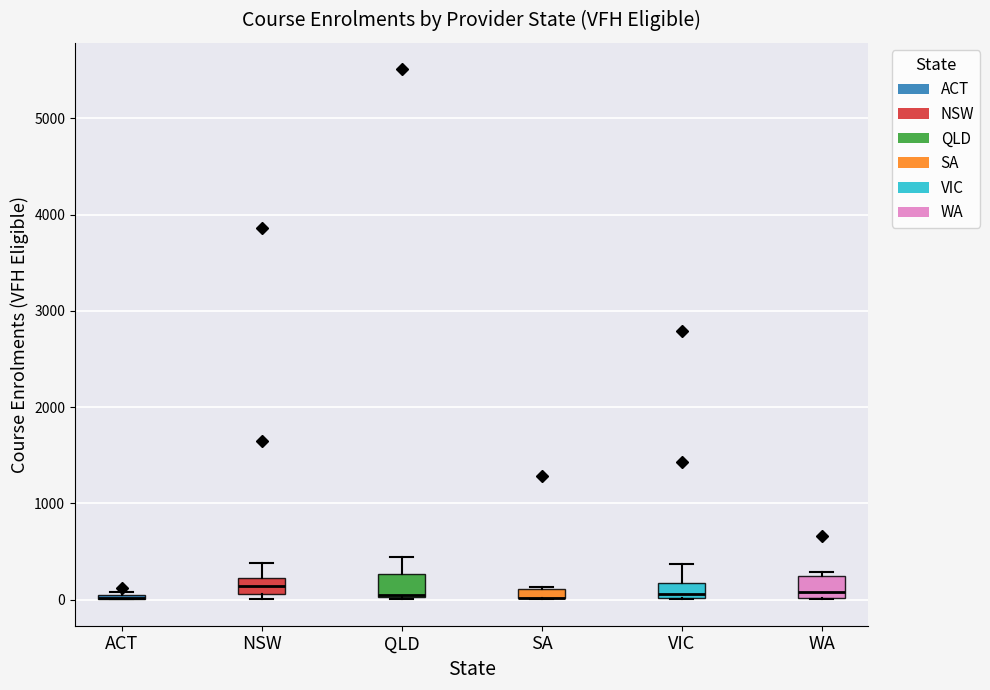

Where is the upper edge of the box for SA on the y-axis? The values are not printed on the chart, so give them approximately, as read against the axis.

100